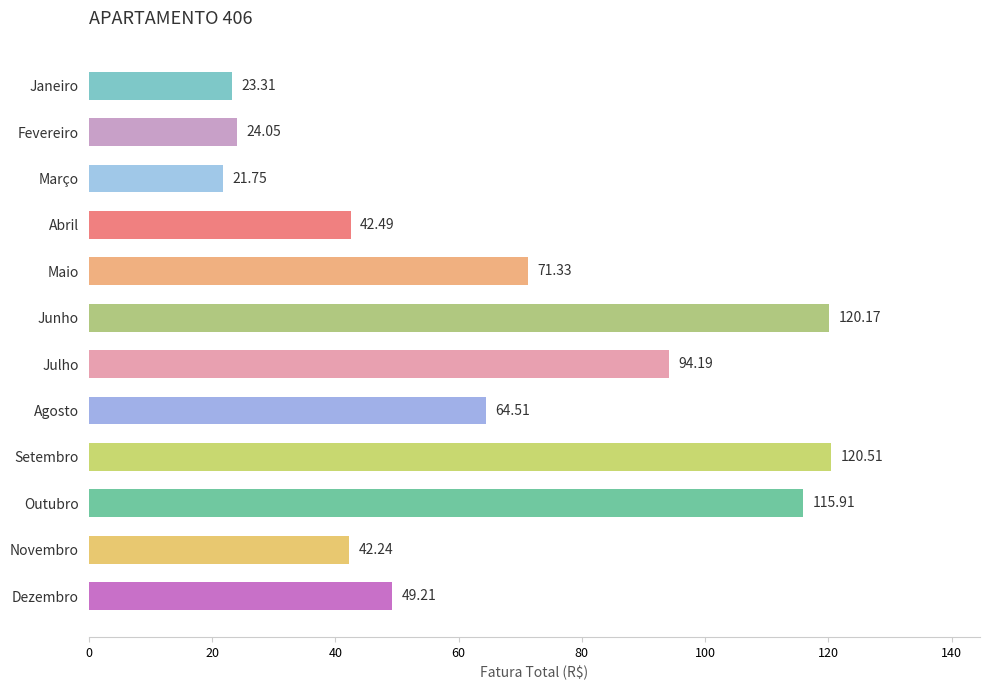

What is the label of the 8th bar from the top?

Agosto